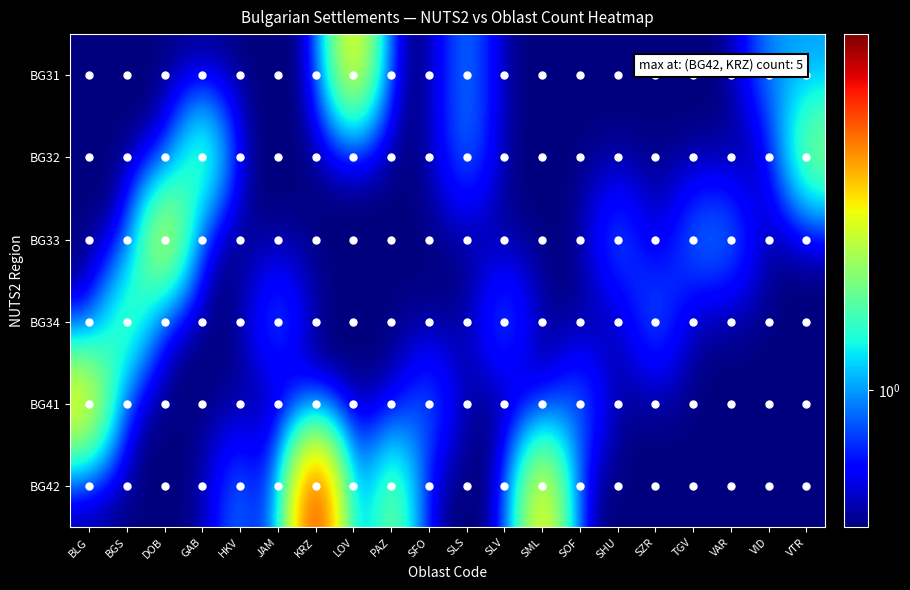

What is the smallest value displayed?

0.5